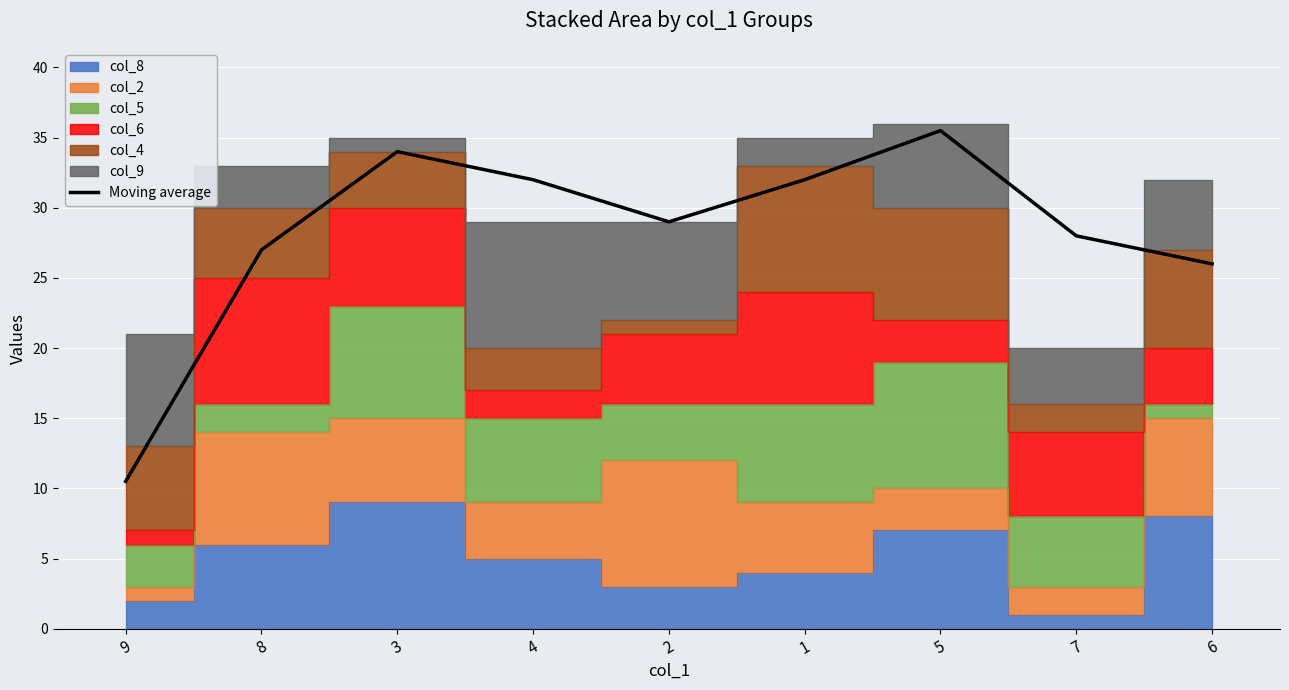

Reading left to right, transcribe all the data shown in this chart.

10.5	27.0	34.0	32.0	29.0	32.0	35.5	28.0	26.0